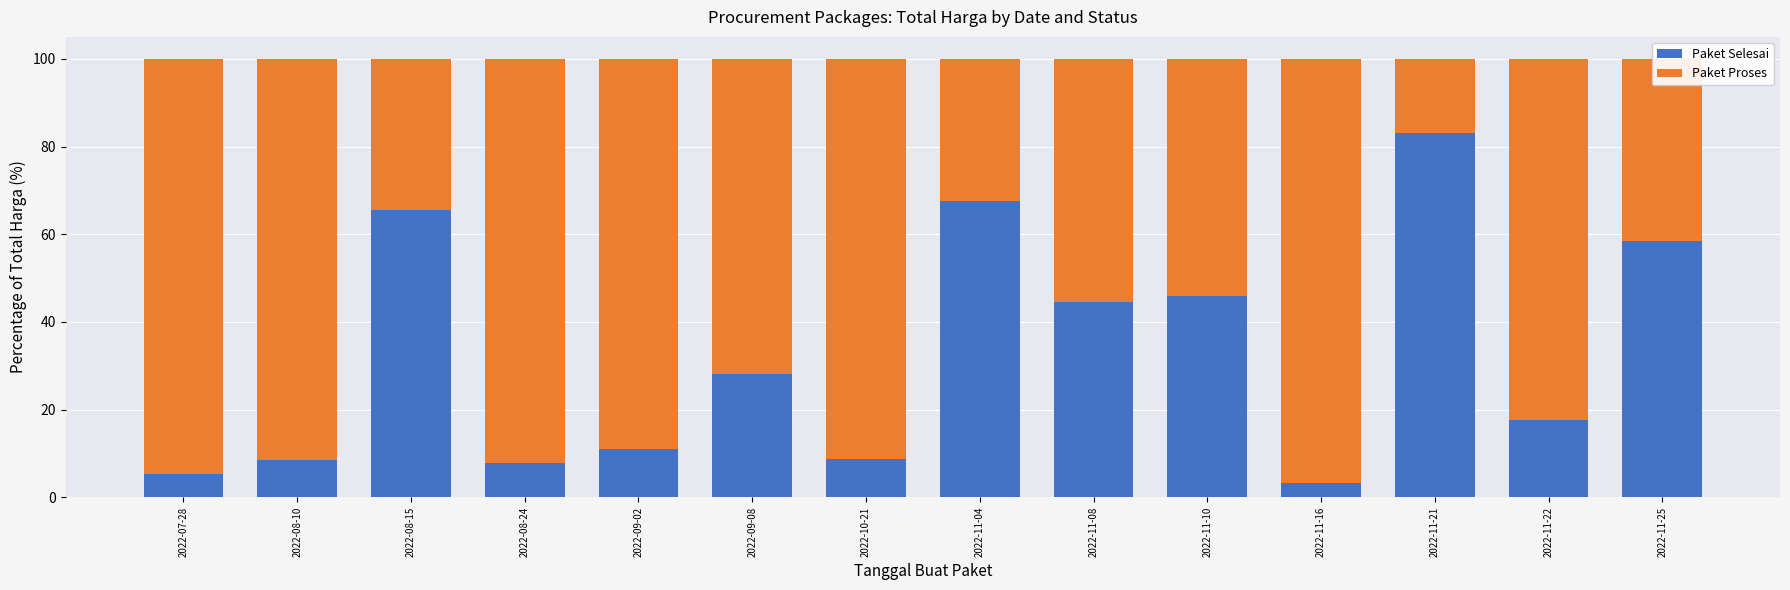

What value does the Paket Selesai series have at 2022-09-08?

28.0